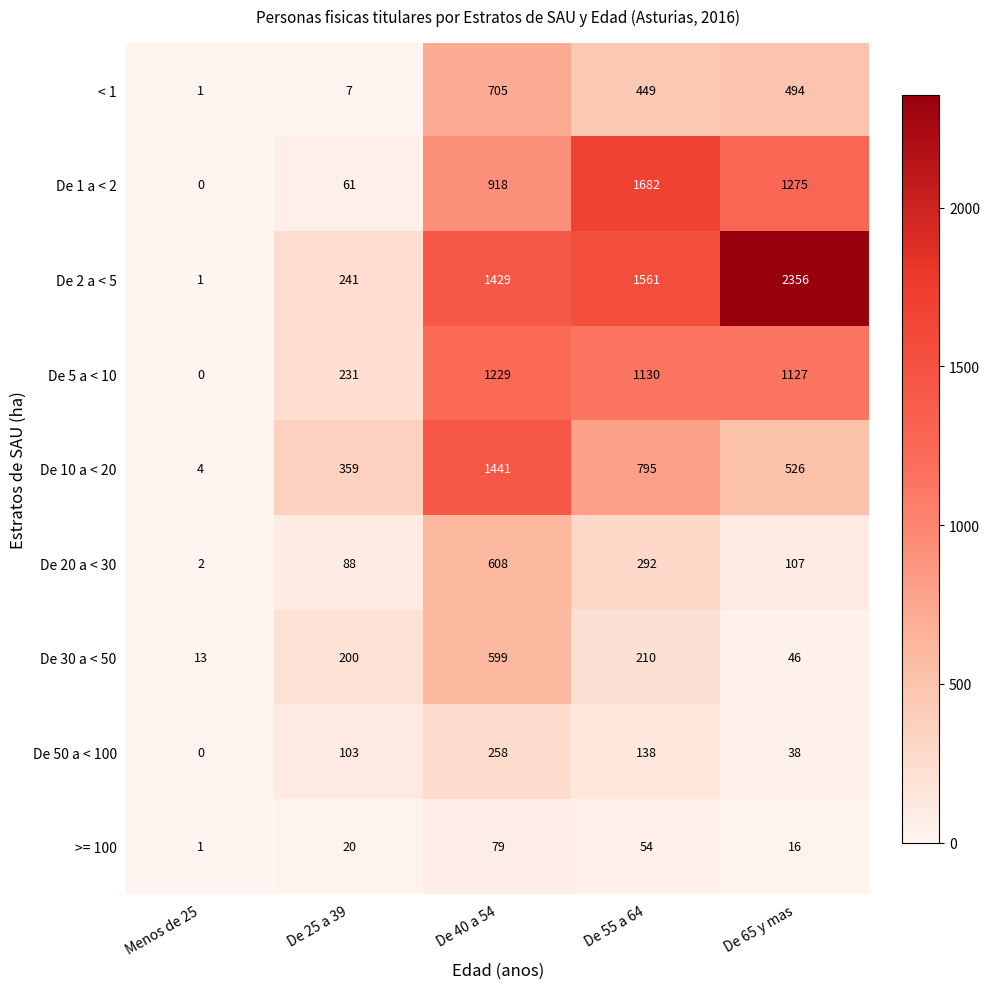

The De 30 a < 50 series shows 210 at De 55 a 64. True or false?

True